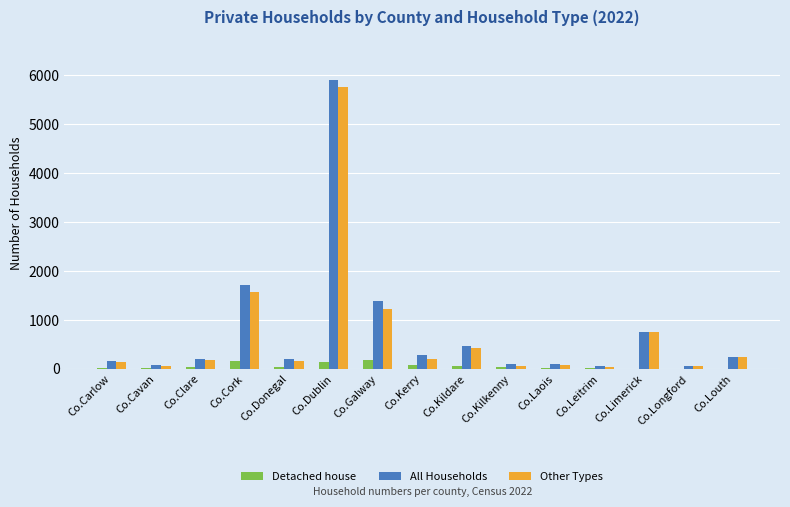

At which category does the chart reach its peak across all series?

Co.Dublin